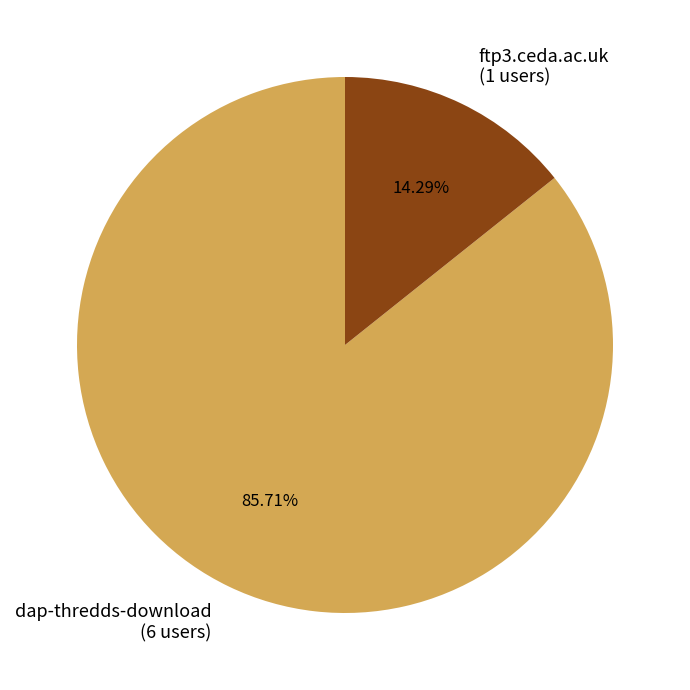

Which category accounts for the majority?

dap-thredds-download